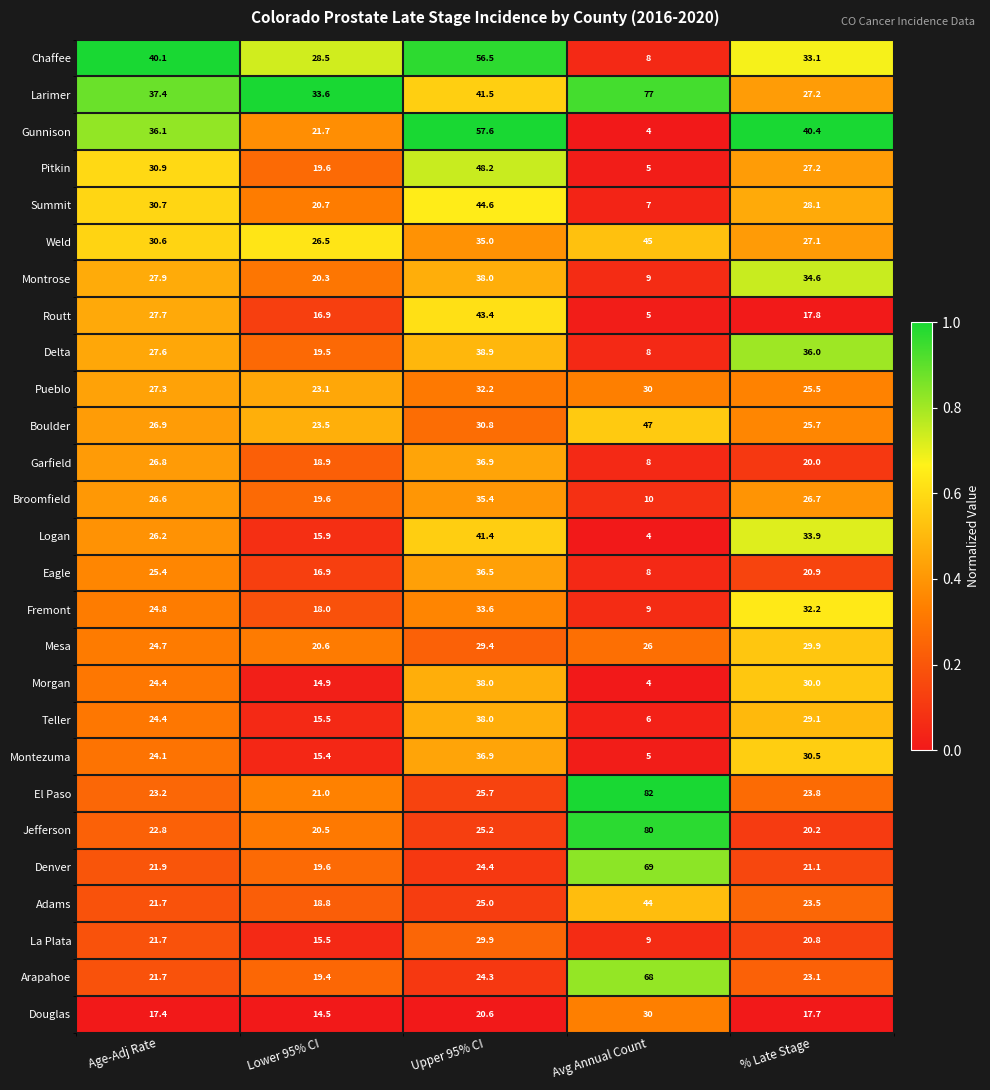

Is the value of Fremont at Upper 95% CI greater than the value of Montezuma at Age-Adj Rate?

Yes